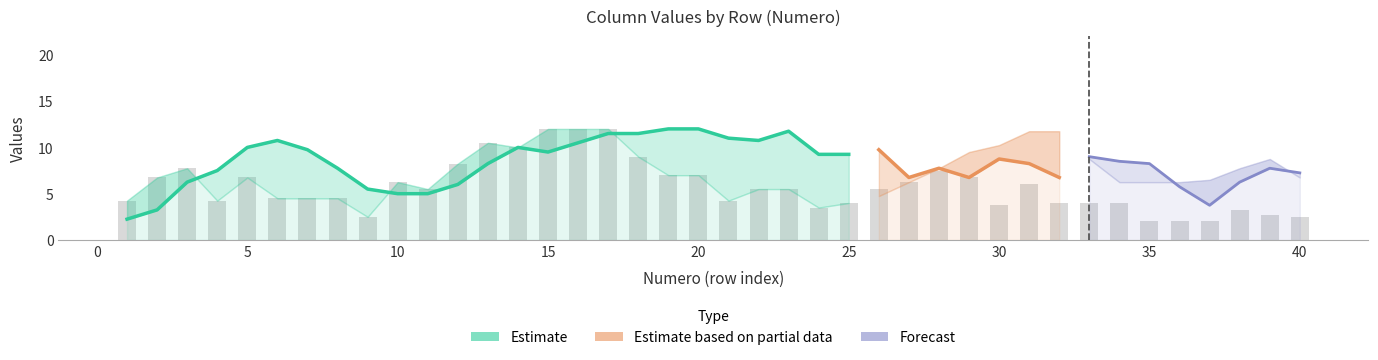

At which label is C1 closest to 6?

3